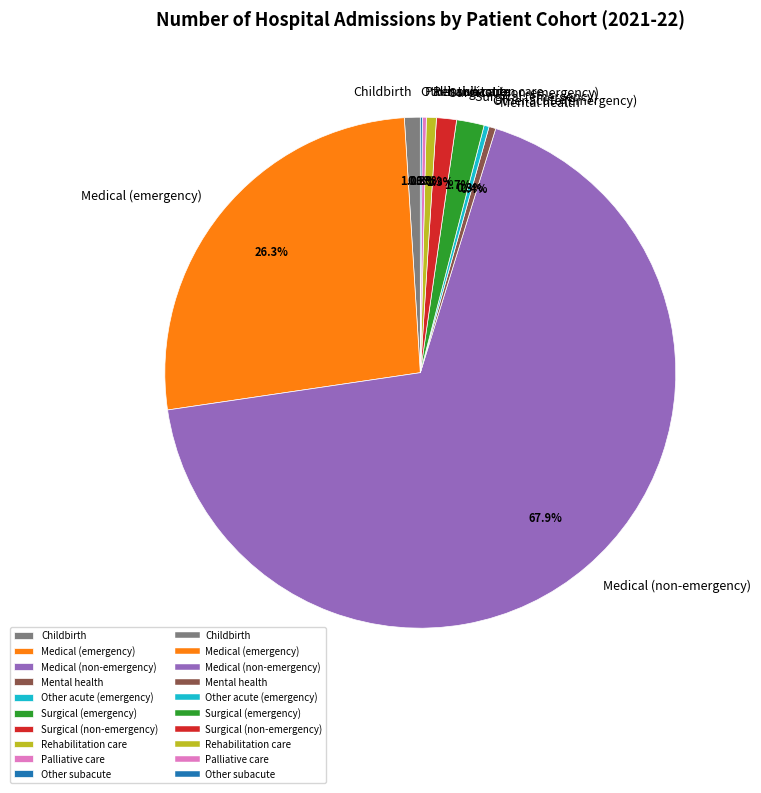

To the nearest percent, what is the difference between the largest and smallest slice percentages?

68%